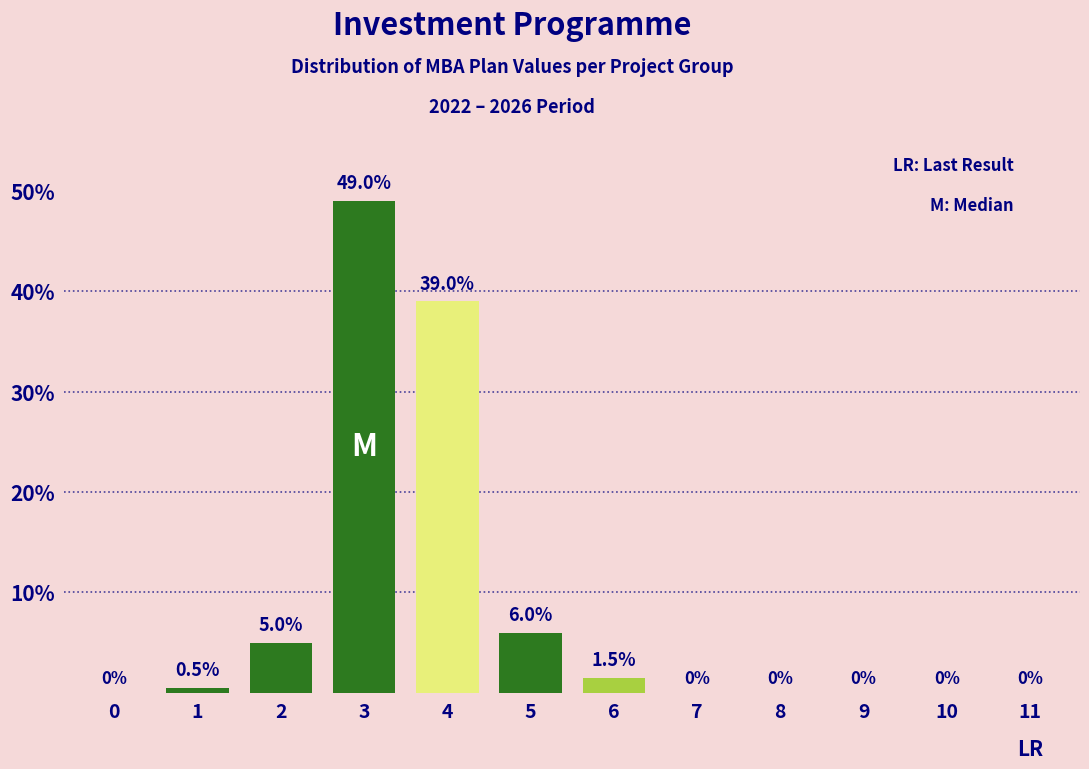

Reading right to left, what are all the values shown in this chart?

11=0.0	10=0.0	9=0.0	8=0.0	7=0.0	6=1.5	5=6.0	4=39.0	3=49.0	2=5.0	1=0.5	0=0.0